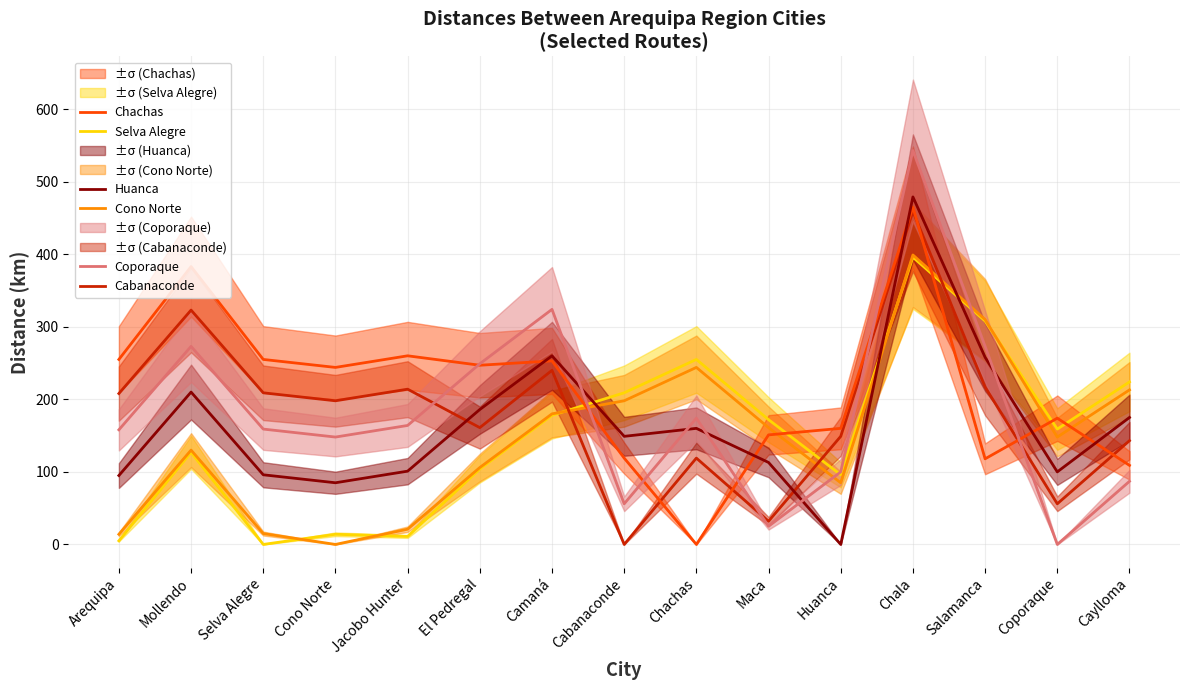

Count the number of data series in this chart.

6